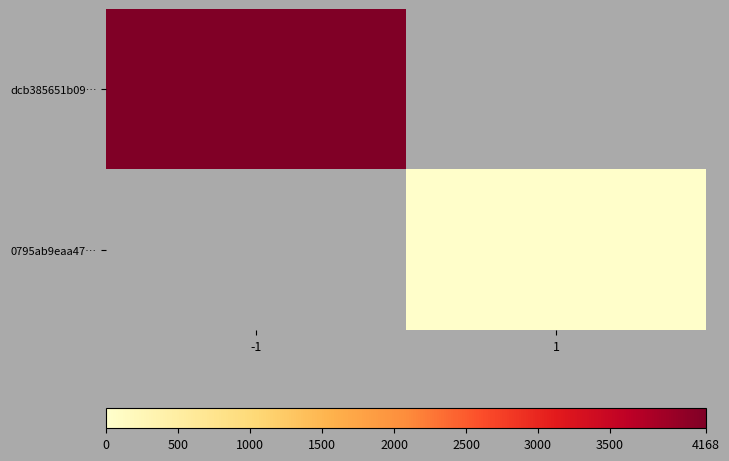

How many values in dcb385651b09… are above zero?

1